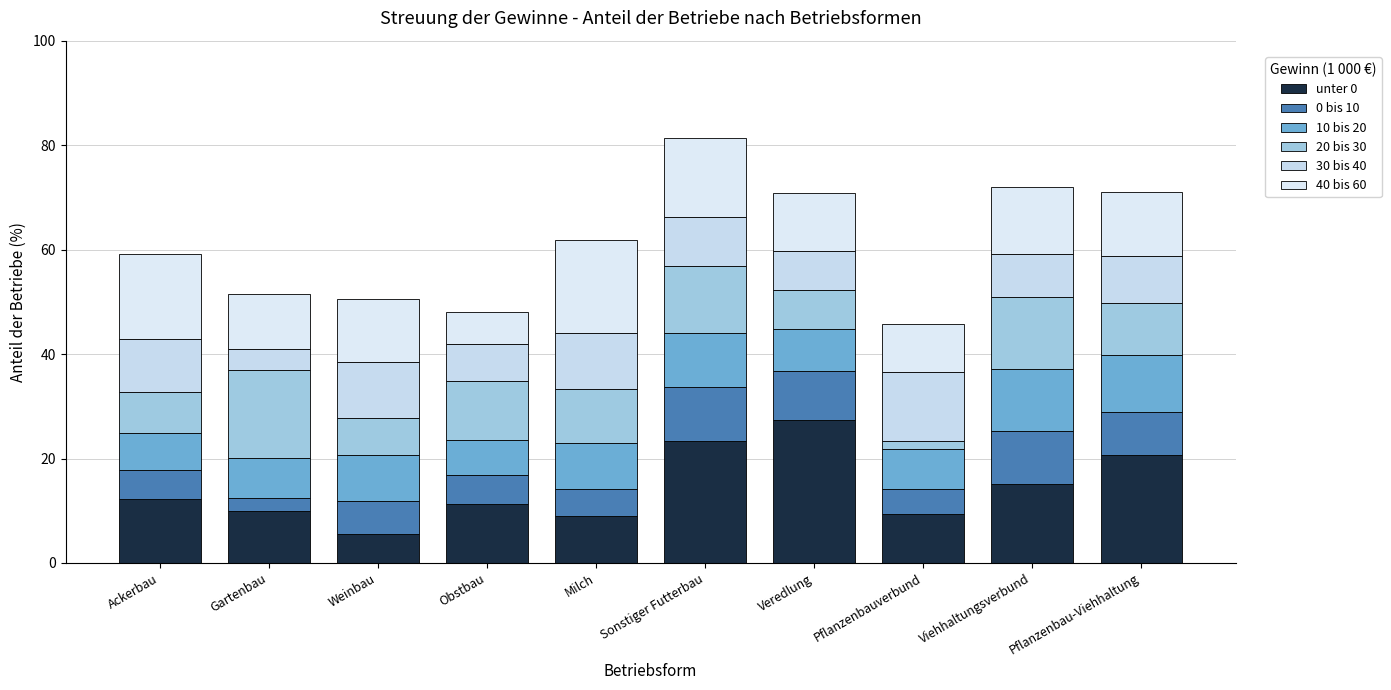

What is the sum of the 40 bis 60 values at Gartenbau and Obstbau?

16.8